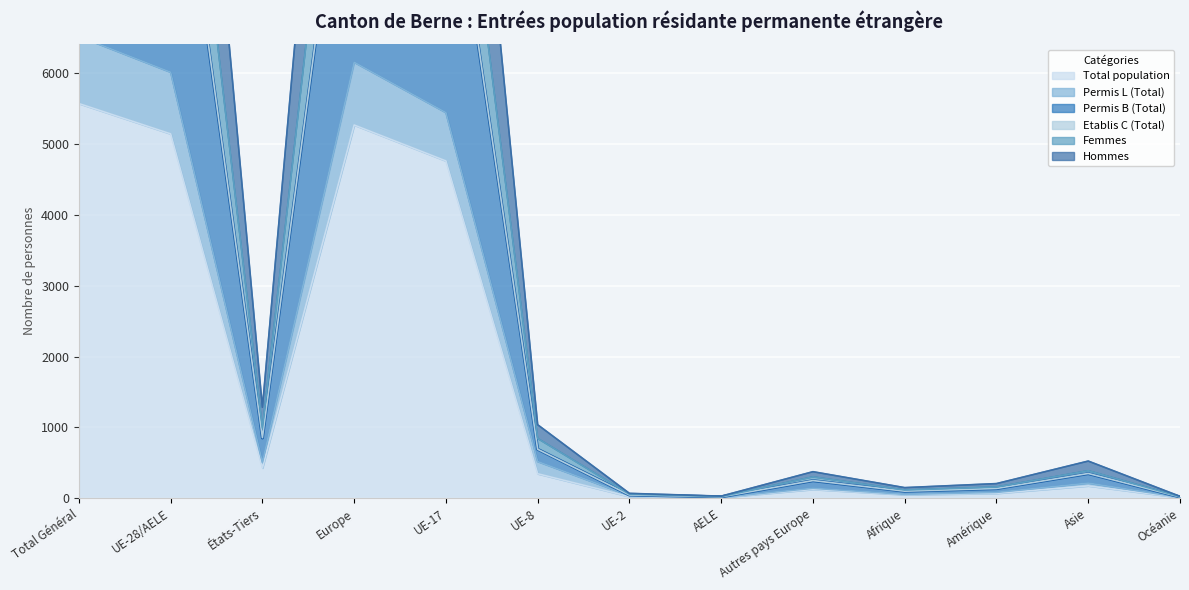

In Hommes, how many points are lower than both neighbors (excluding endpoints)?

3